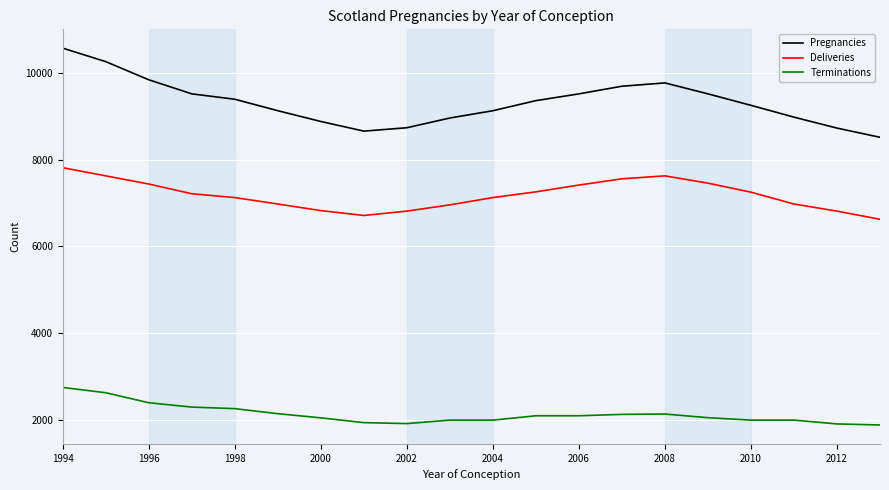

What is the greatest value displayed?

10564